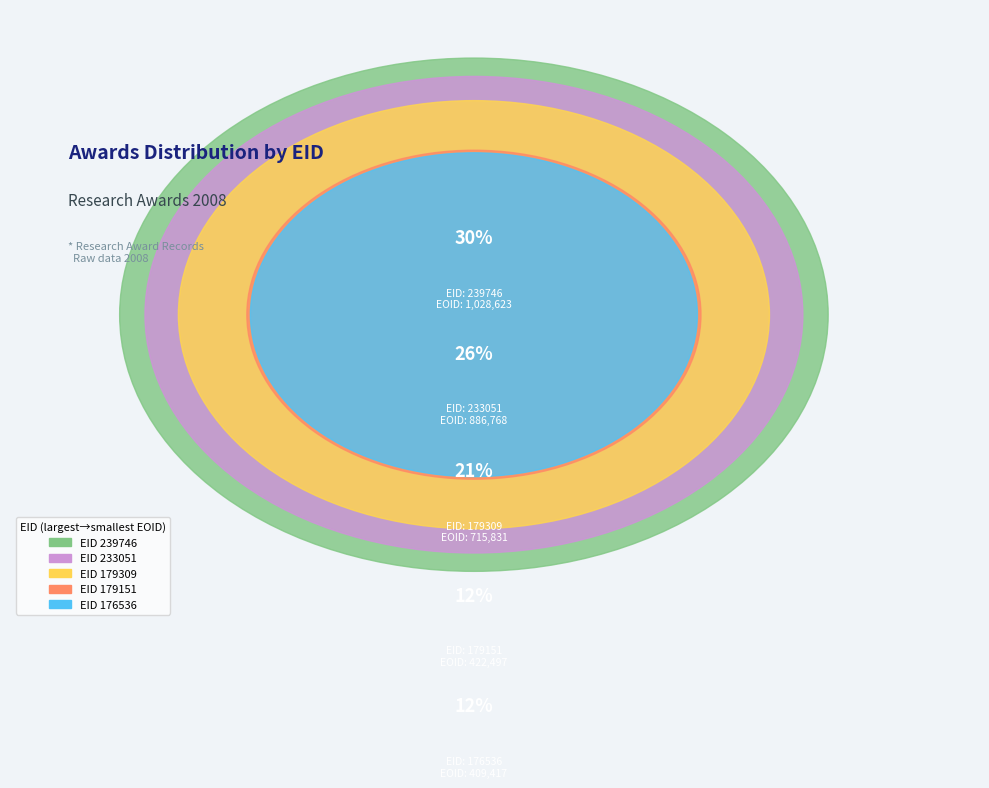

Which category has the biggest portion of the pie?

239746